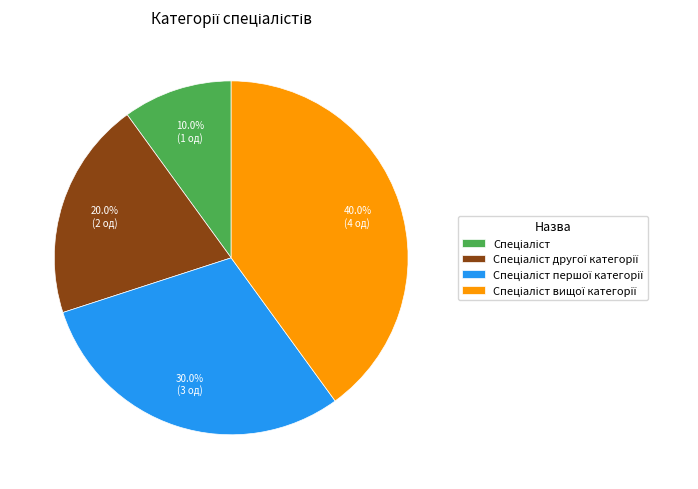

Is there a majority slice in this chart?

No